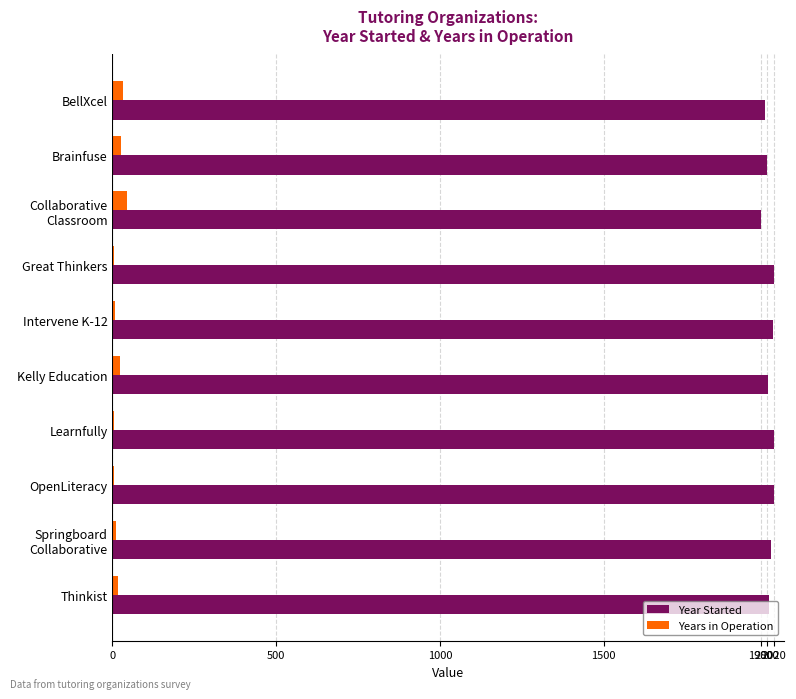

What is the maximum value shown in the chart?

2020